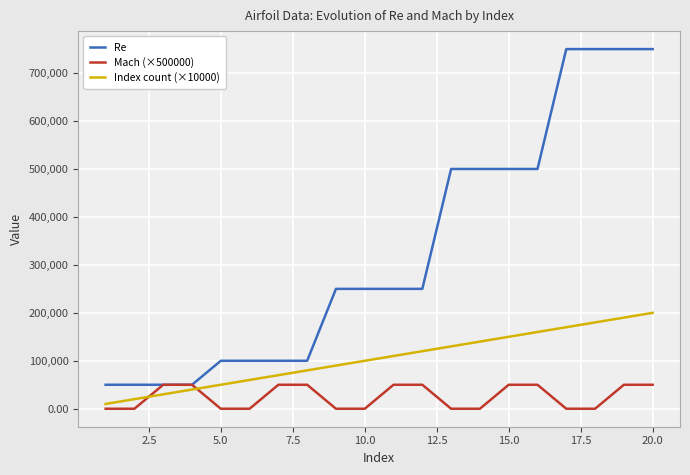

Which series ends up on top after the final intersection of Mach (×500000) and Index count (×10000)?

Index count (×10000)